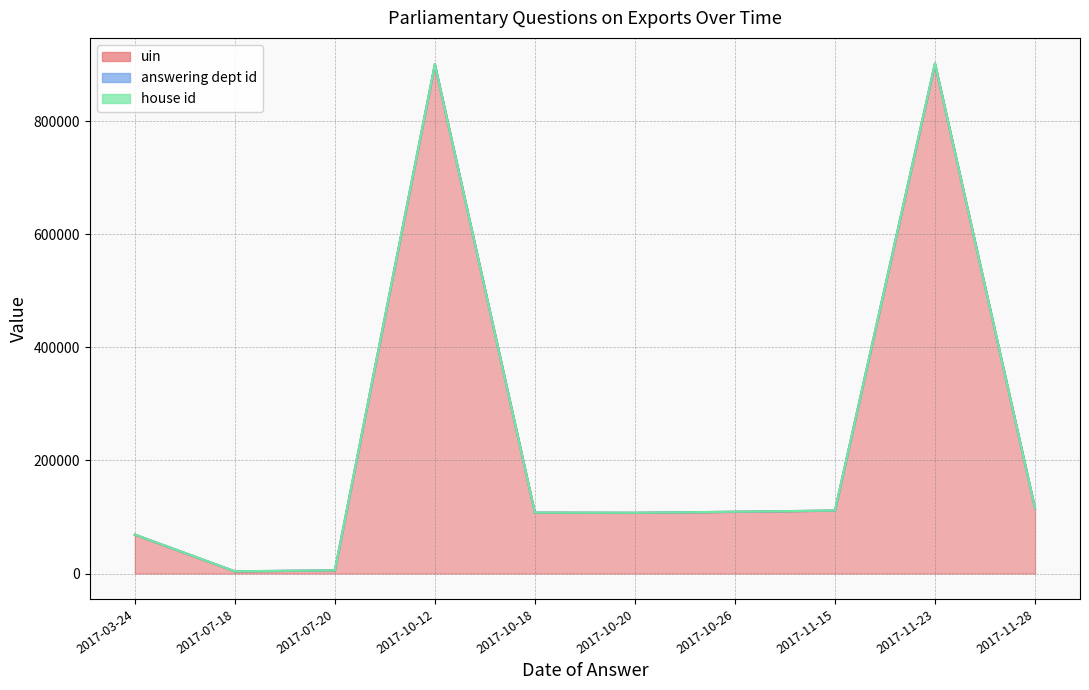

At which label does house id reach its minimum?

2017-03-24